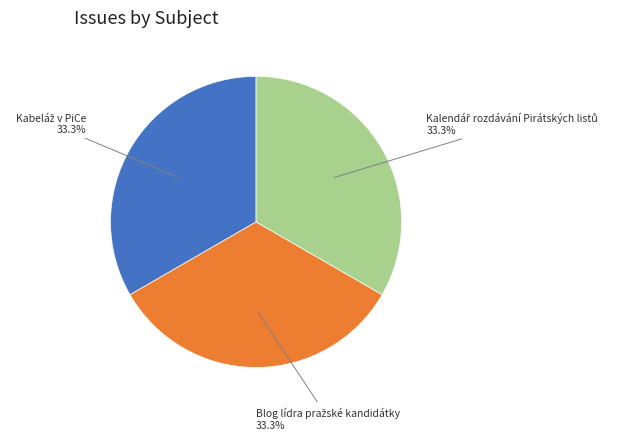

Is there any slice that represents more than half of the pie?

No